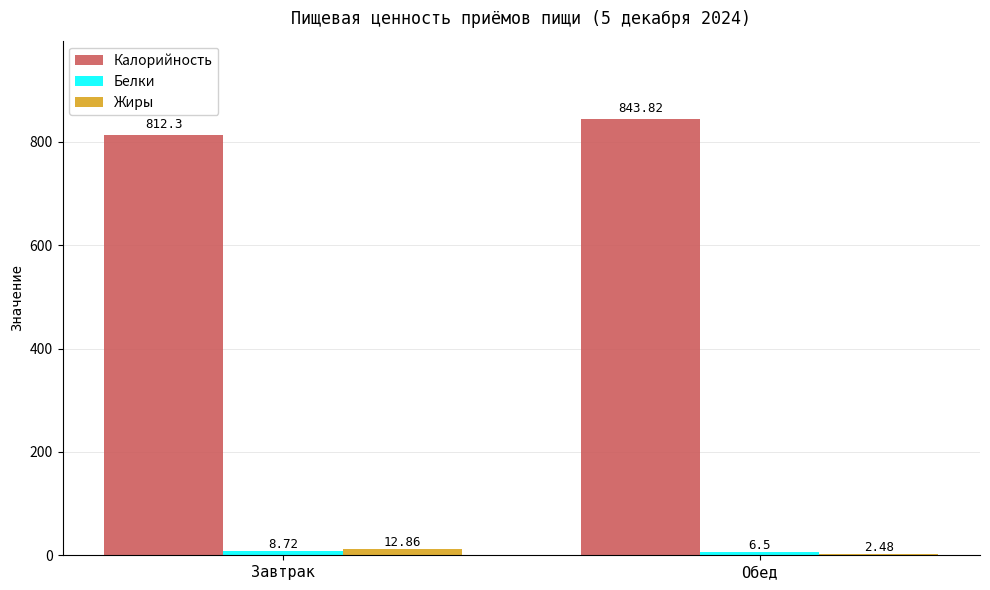

Where does the Жиры series first go above 12?

Завтрак